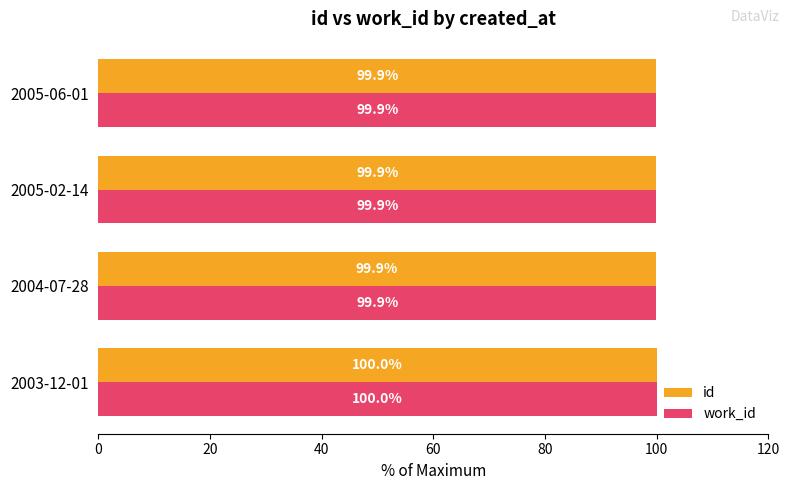

What is the smallest value displayed?

99.9